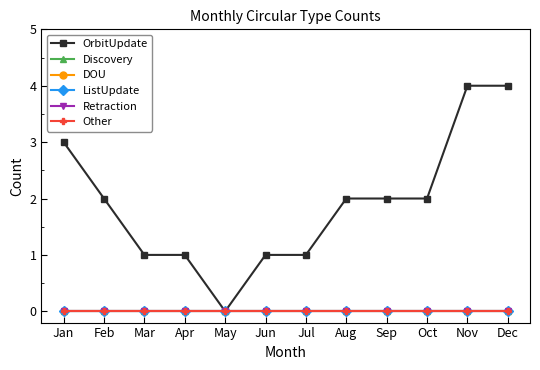

Does the chart have visible grid lines?

No